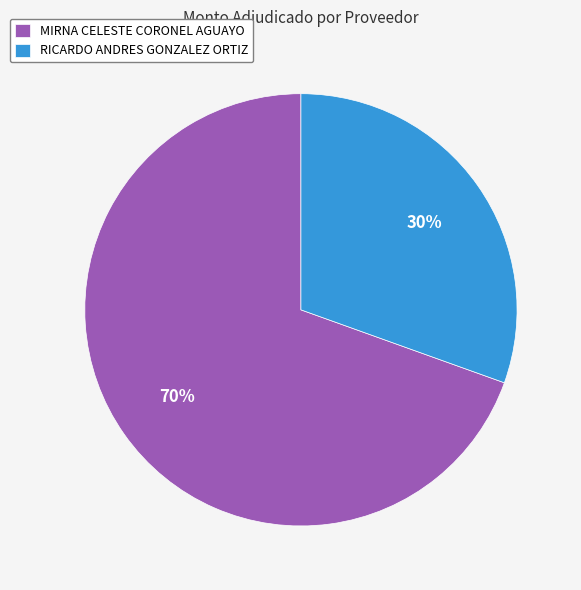

To the nearest percent, what percentage of the pie is MIRNA CELESTE CORONEL AGUAYO?

70%